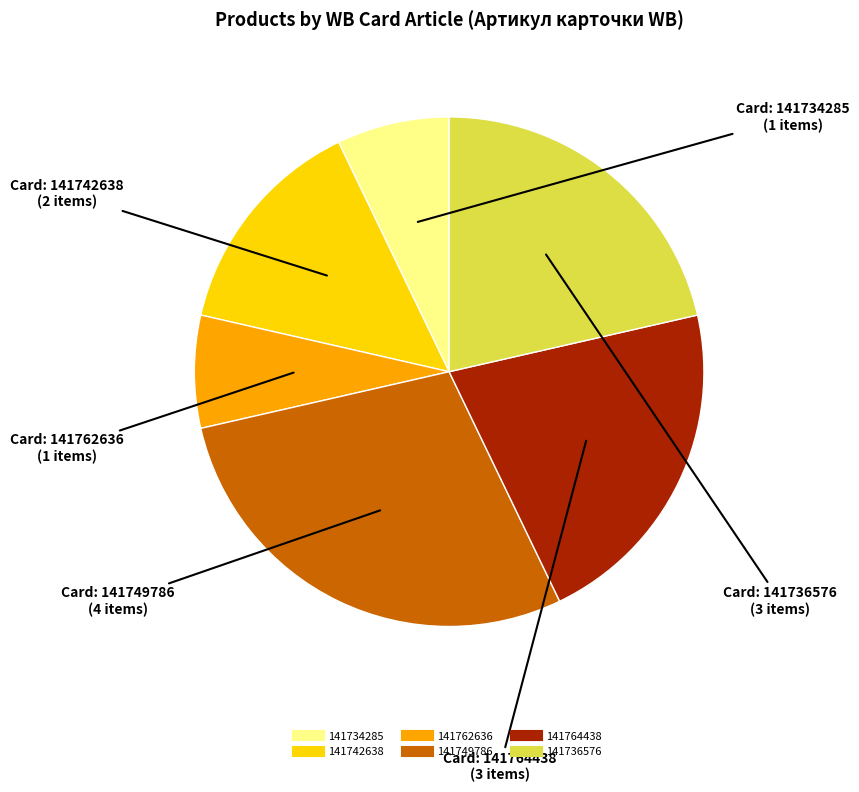

Does any single category account for the majority?

No